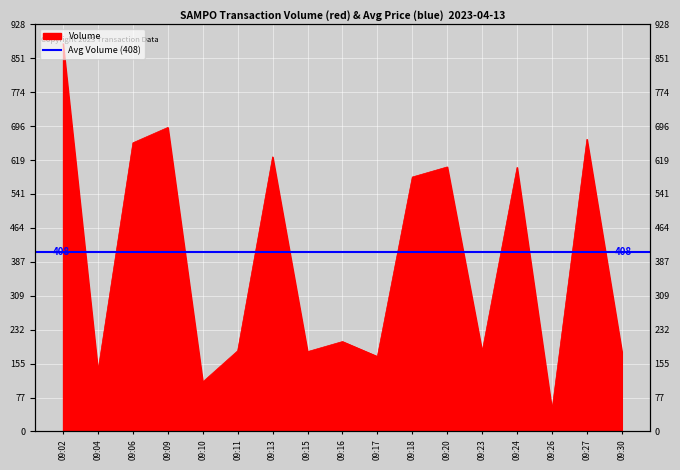

Reading left to right, list all the values displayed in this chart.

09:02=884	09:04=138	09:06=658	09:09=693	09:10=113	09:11=184	09:13=626	09:15=182	09:16=205	09:17=171	09:18=580	09:20=603	09:23=182	09:24=602	09:26=49	09:27=666	09:30=182